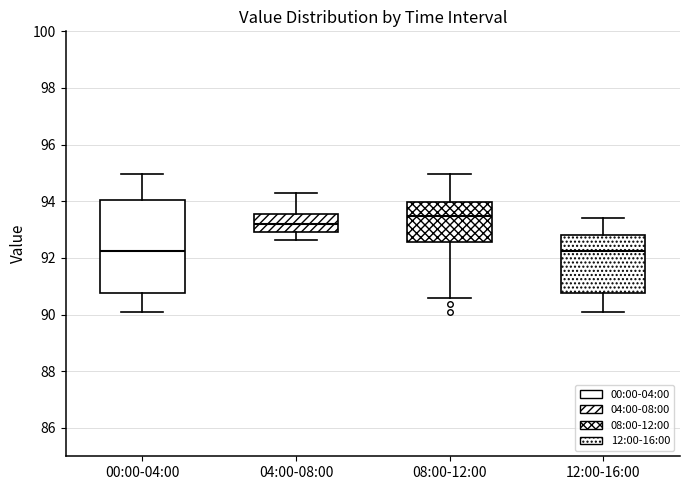

Where does the median line of the box for 12:00-16:00 sit on the y-axis? The values are not printed on the chart, so give them approximately, as read against the axis.

92.2